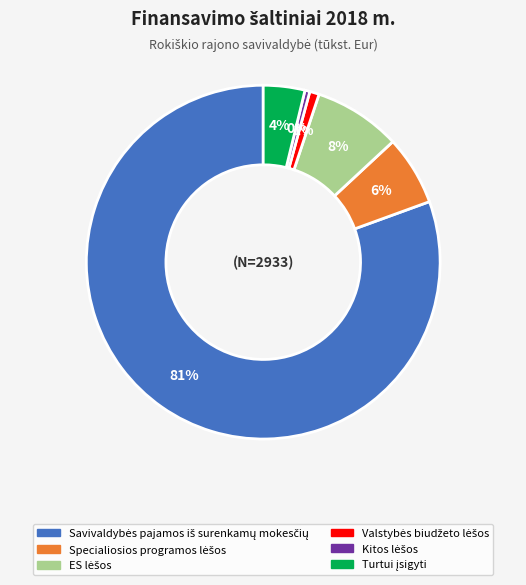

Does any single category account for the majority?

Yes